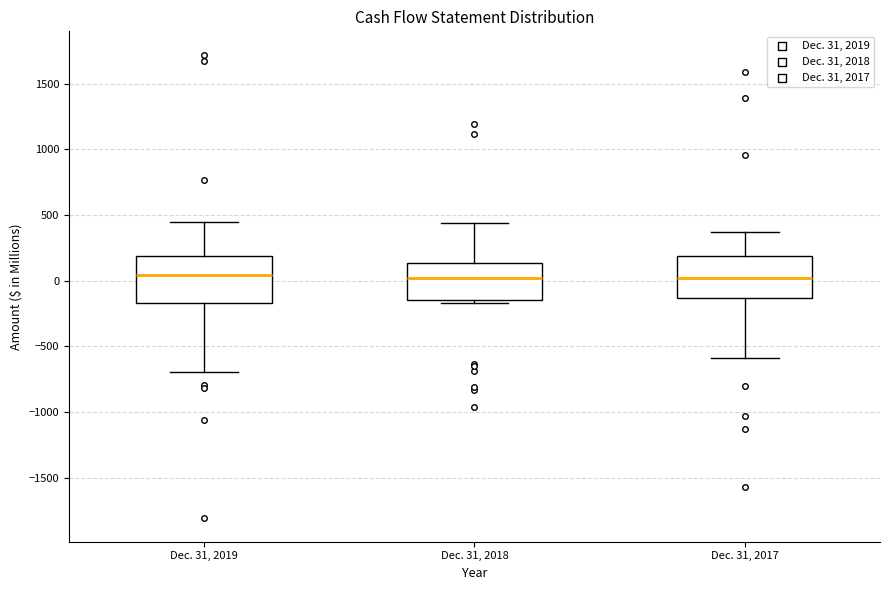

Reading left to right, read every box against the y-axis: the position of its median line, the range the box covers, and the ends of its whiskers. The values are not printed on the chart, so give them approximately, as read against the axis.

Dec. 31, 2019: median 50, box -150 to 200, whiskers -700 to 450
Dec. 31, 2018: median 0, box -150 to 150, whiskers -150 (just below the box's lower edge) to 450
Dec. 31, 2017: median 0, box -150 to 200, whiskers -600 to 350